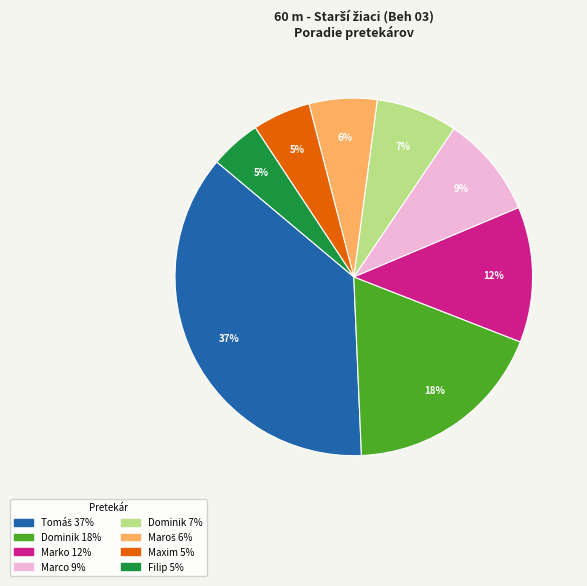

To the nearest percent, what is the difference between the largest and smallest slice percentages?

32%